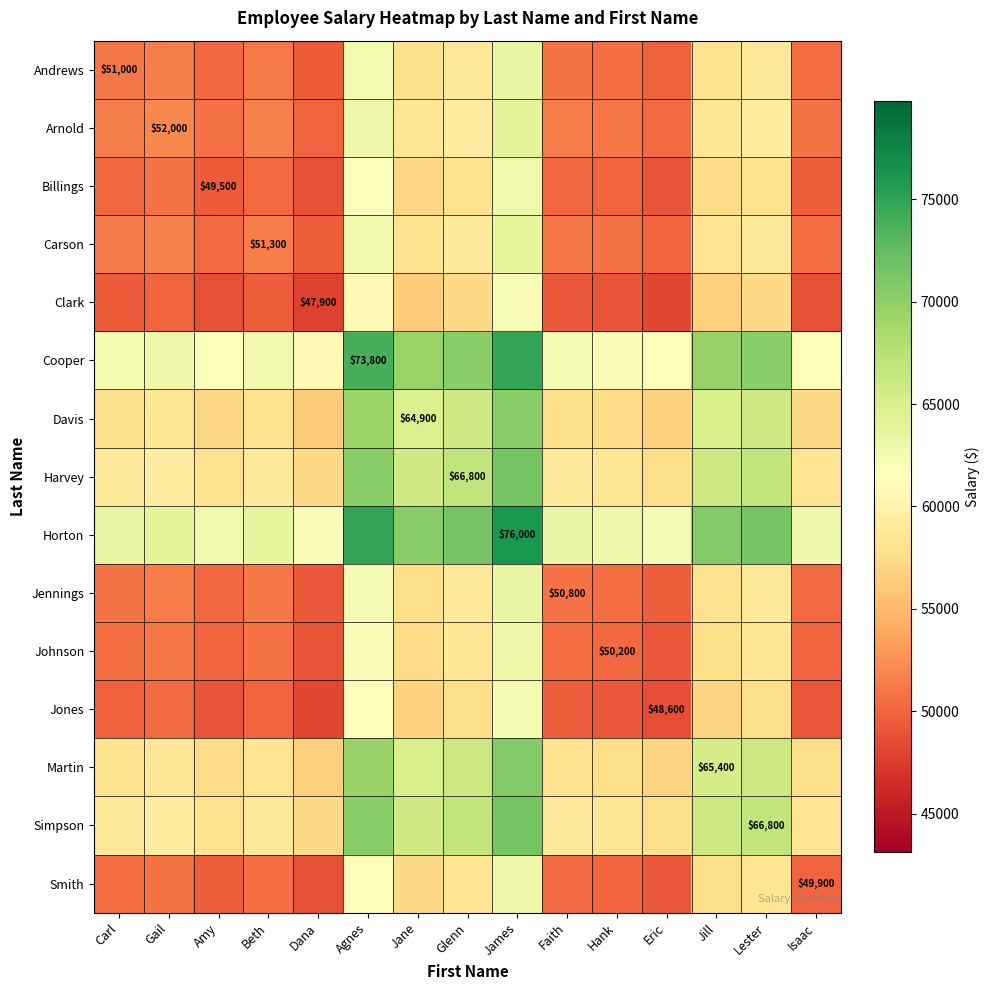

Is the value of Horton at James greater than the value of Carson at Beth?

Yes